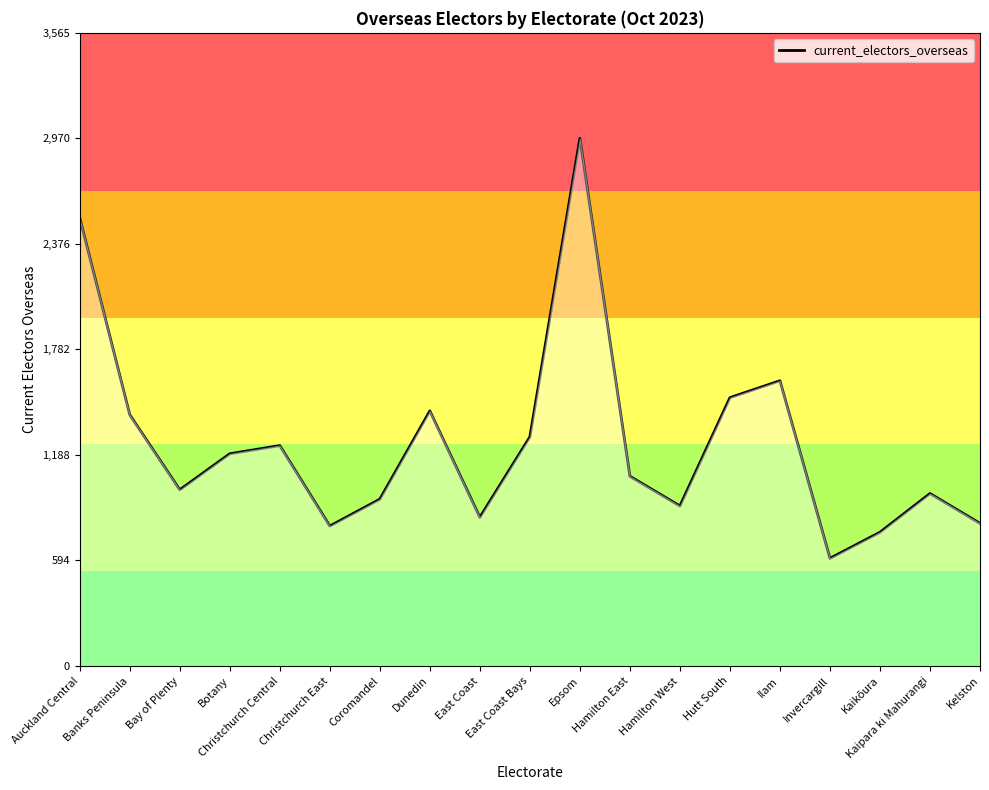

Where is the first local maximum?

Christchurch Central